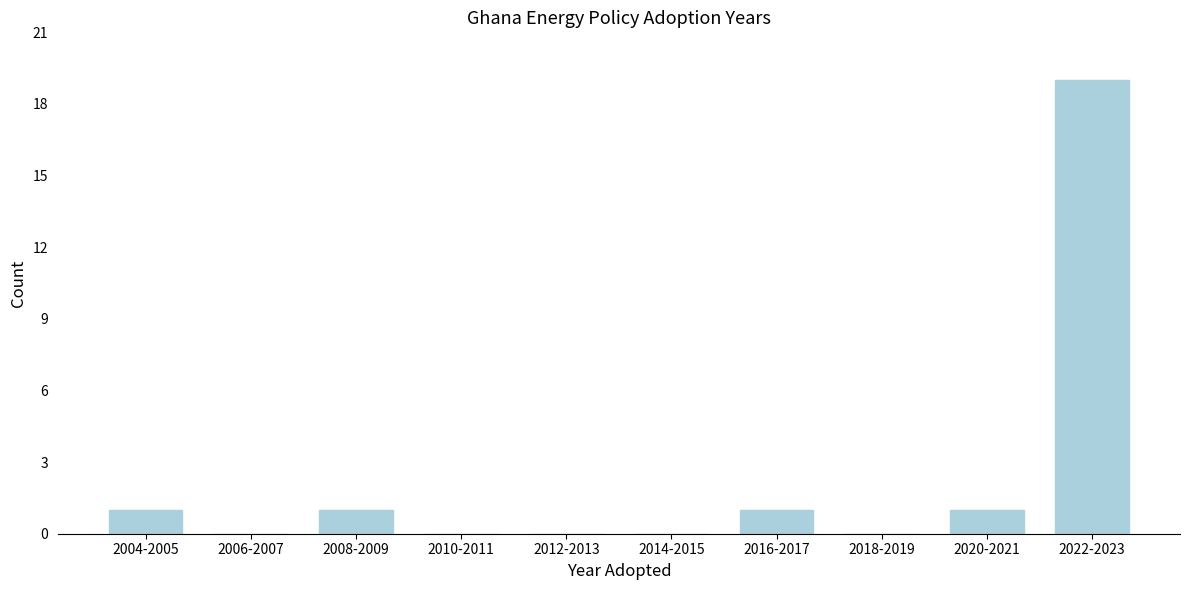

Reading left to right, transcribe all the data shown in this chart.

2004-2005=1	2006-2007=0	2008-2009=1	2010-2011=0	2012-2013=0	2014-2015=0	2016-2017=1	2018-2019=0	2020-2021=1	2022-2023=19